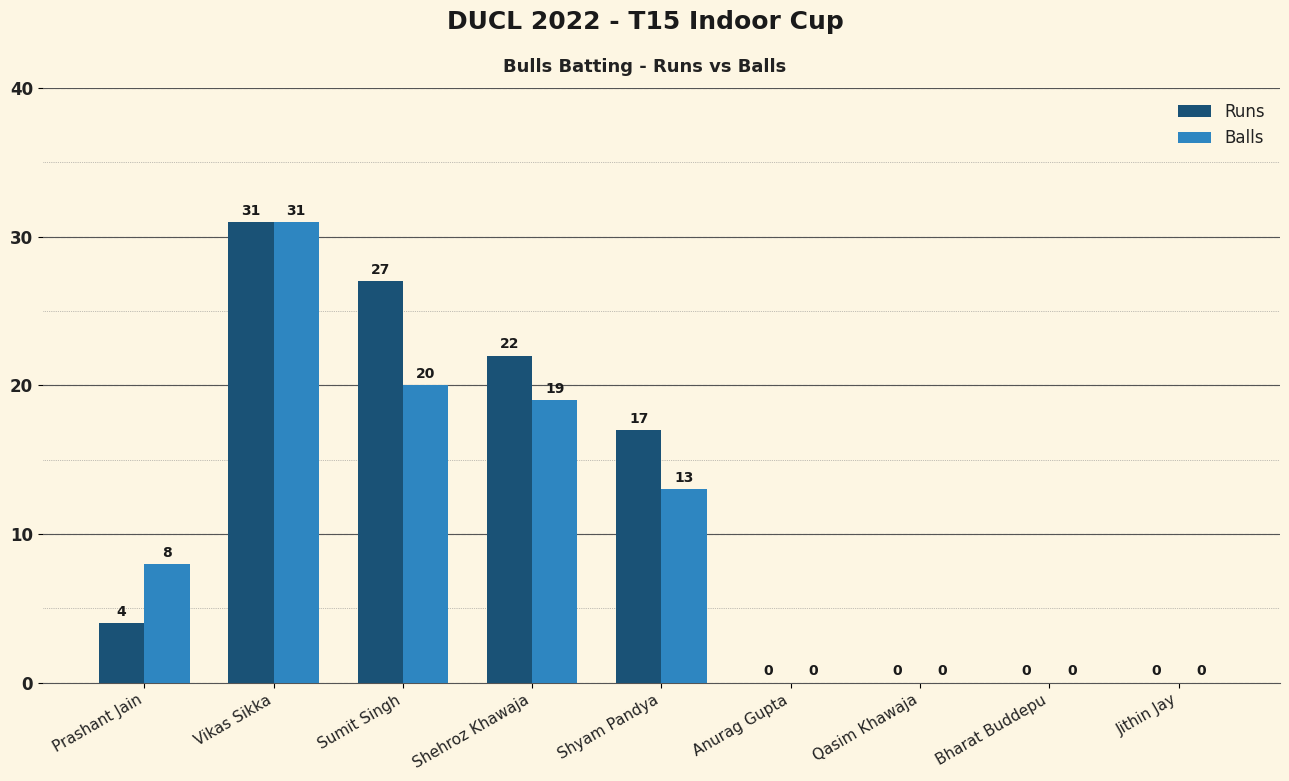

Reading right to left, extract all data points from this chart.

Runs: Jithin Jay=0	Bharat Buddepu=0	Qasim Khawaja=0	Anurag Gupta=0	Shyam Pandya=17	Shehroz Khawaja=22	Sumit Singh=27	Vikas Sikka=31	Prashant Jain=4
Balls: Jithin Jay=0	Bharat Buddepu=0	Qasim Khawaja=0	Anurag Gupta=0	Shyam Pandya=13	Shehroz Khawaja=19	Sumit Singh=20	Vikas Sikka=31	Prashant Jain=8